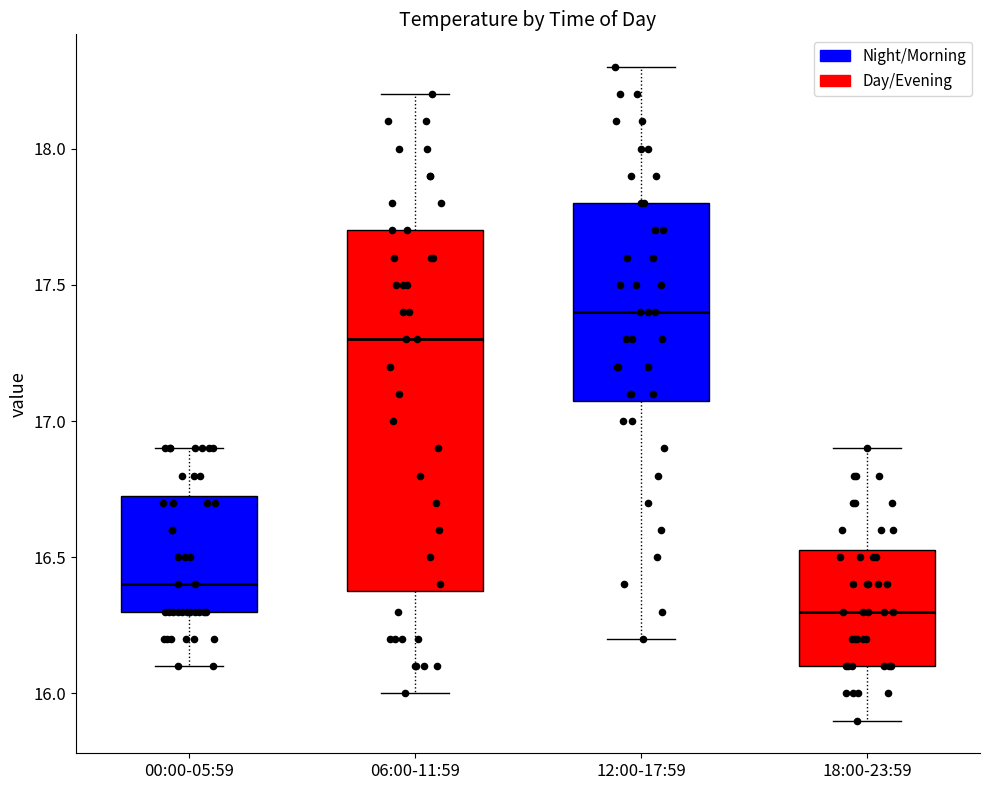

Reading left to right, transcribe this box plot: for each box, give where its median line is, the range the box spans, and where its two whiskers end, as read against the y-axis. The values are not printed on the chart, so give them approximately, as read against the axis.

00:00-05:59: median 16.40, box 16.30 to 16.75, whiskers 16.10 to 16.90
06:00-11:59: median 17.30, box 16.40 to 17.70, whiskers 16.00 to 18.20
12:00-17:59: median 17.40, box 17.10 to 17.80, whiskers 16.20 to 18.30
18:00-23:59: median 16.30, box 16.10 to 16.55, whiskers 15.90 to 16.90